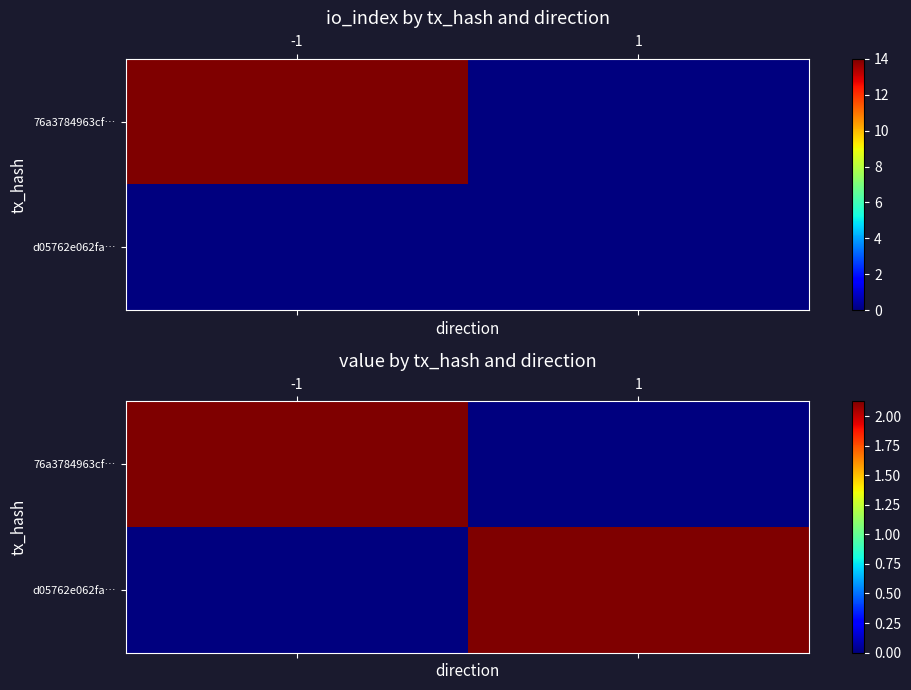

Which category has the highest value in the d05762e062fa… series?

1